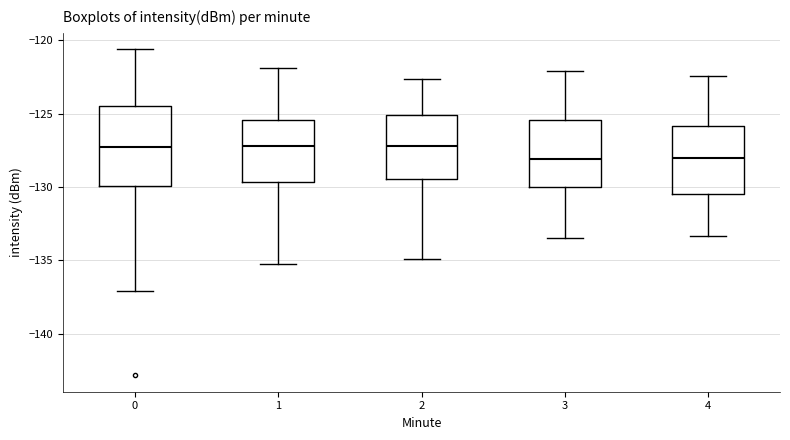

Comparing the boxes themselves (not the whiskers), which one is the tallest?

0